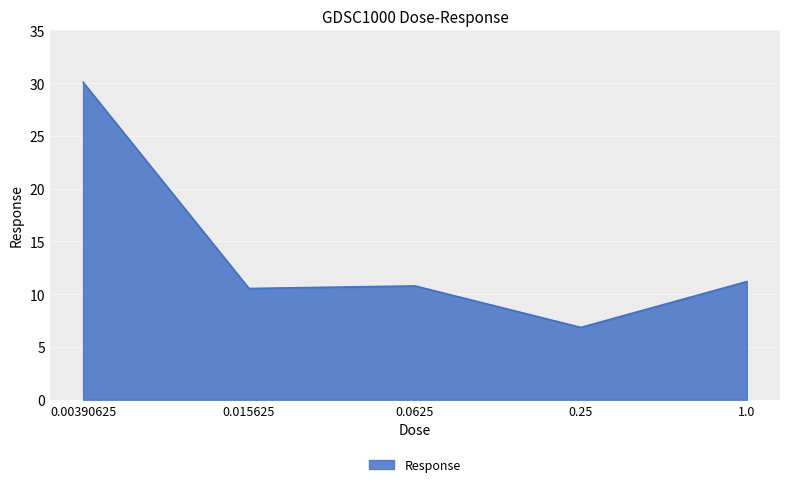

What is the difference between the maximum and minimum values?

23.2